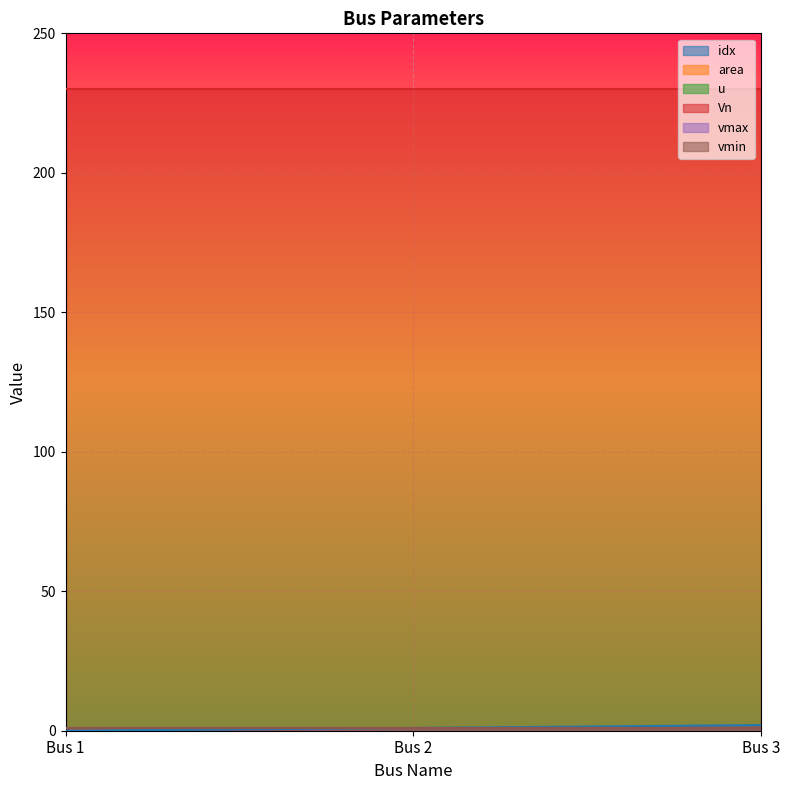

What is the spread (max minus min) of values at Bus 2?

229.1